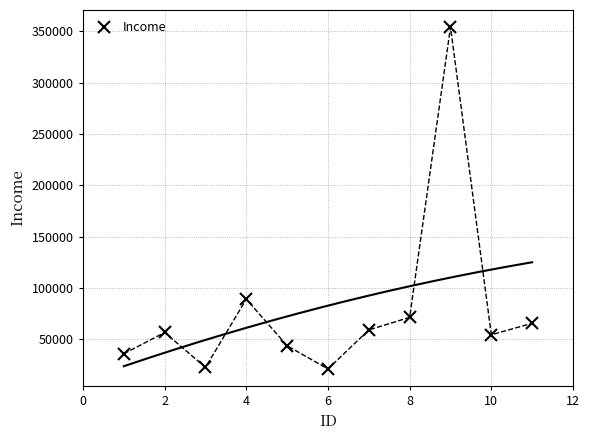

What is the value of the 5th point from the left?

43575